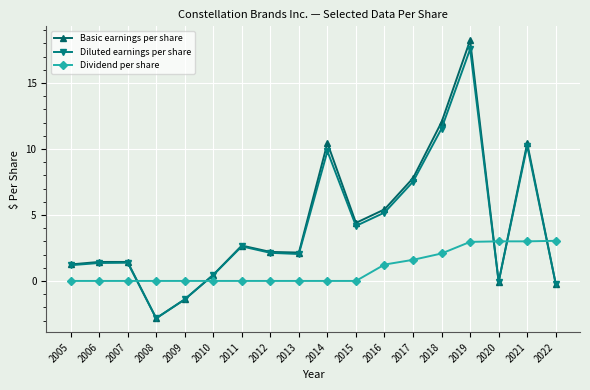

Count the number of categories in the chart.

18